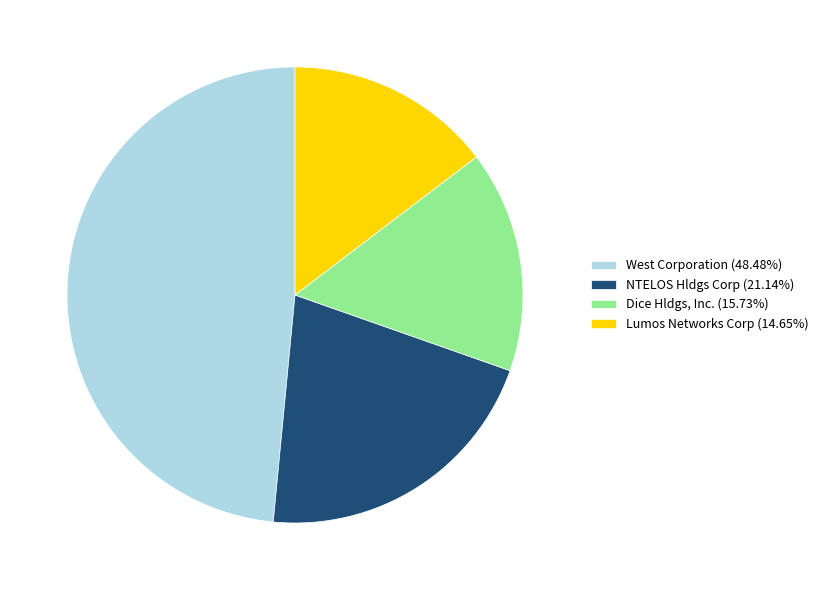

Does West Corporation (48.48%) represent more than half of the total?

No